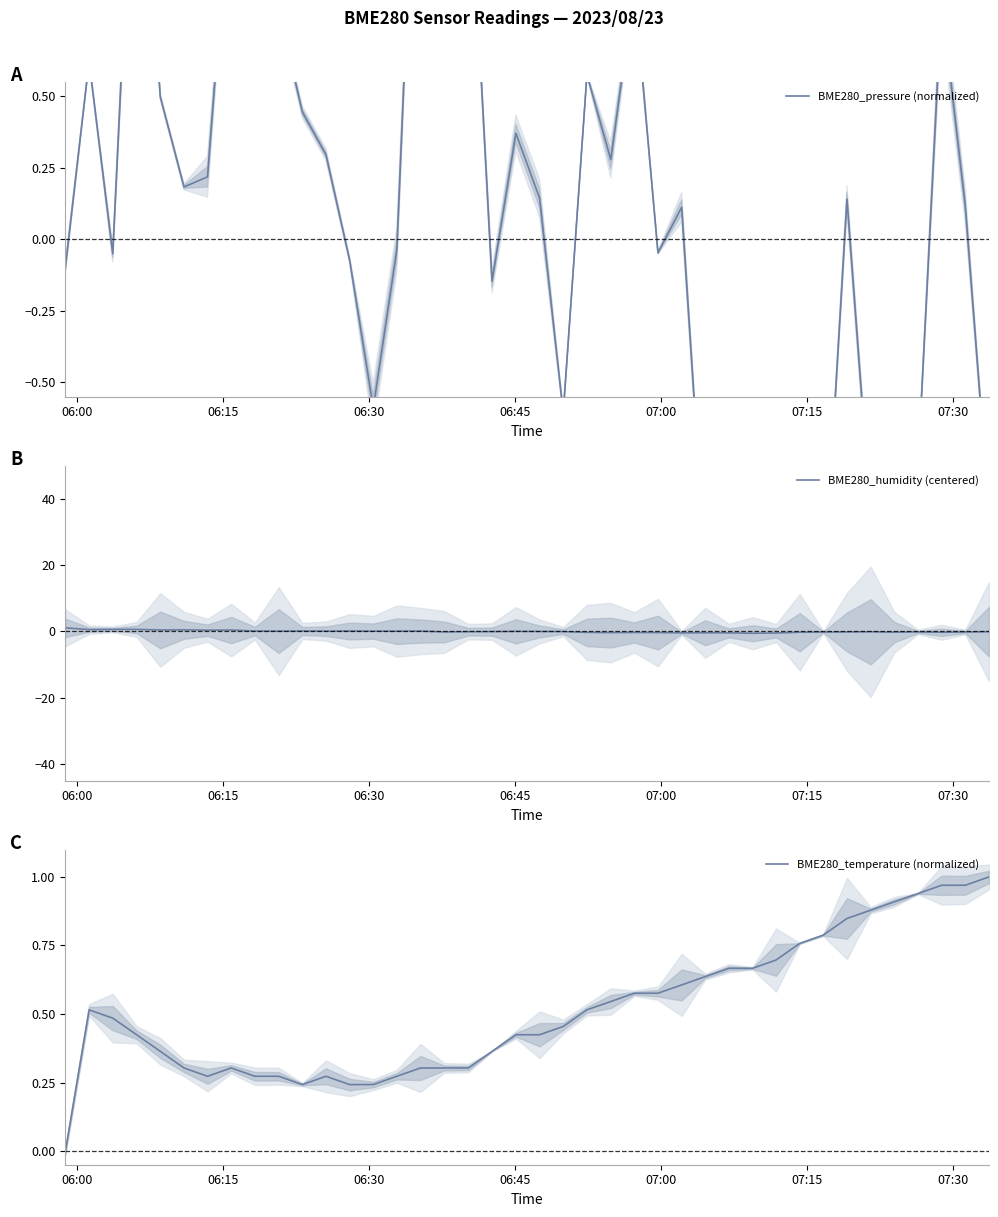

How many data points in BME280_humidity (centered) are above 0?

17